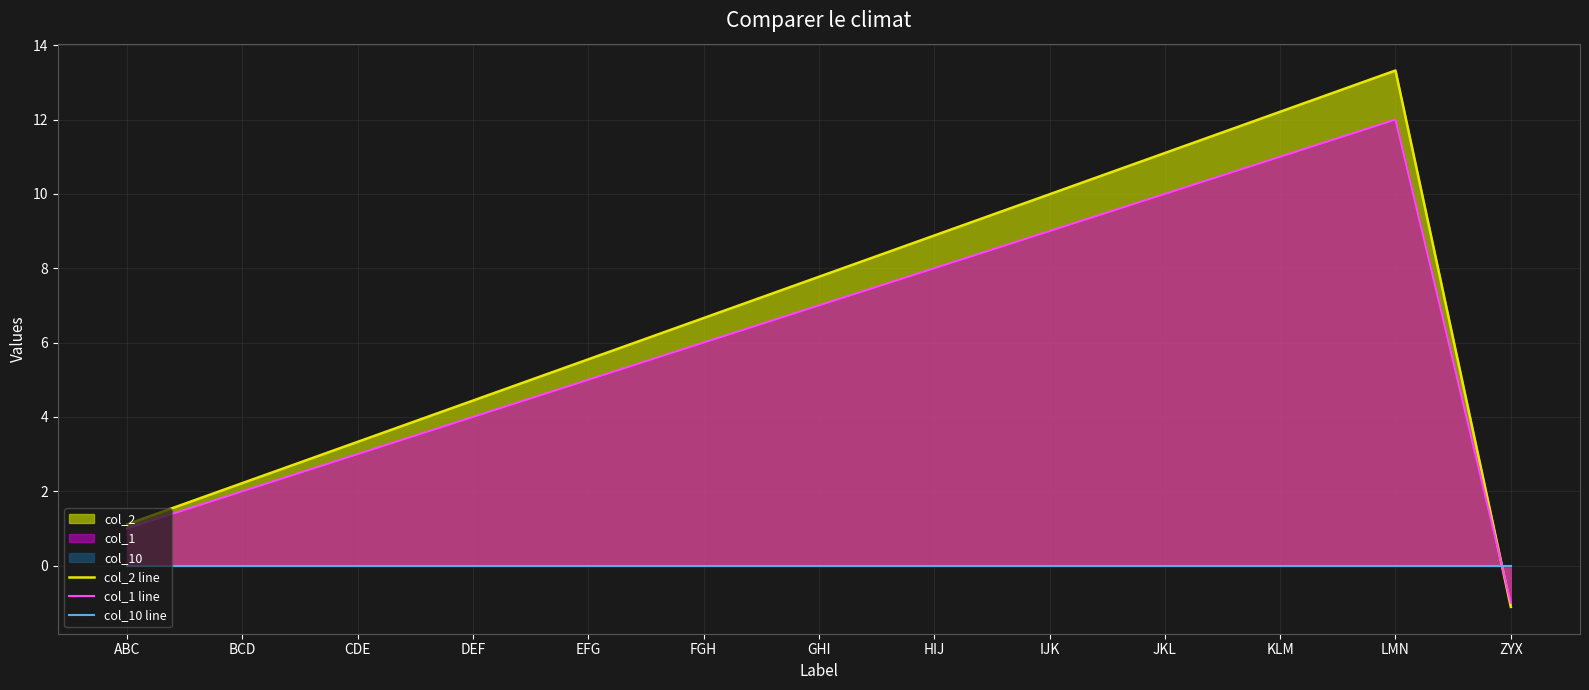

Which label corresponds to the smallest value in the chart?

ZYX